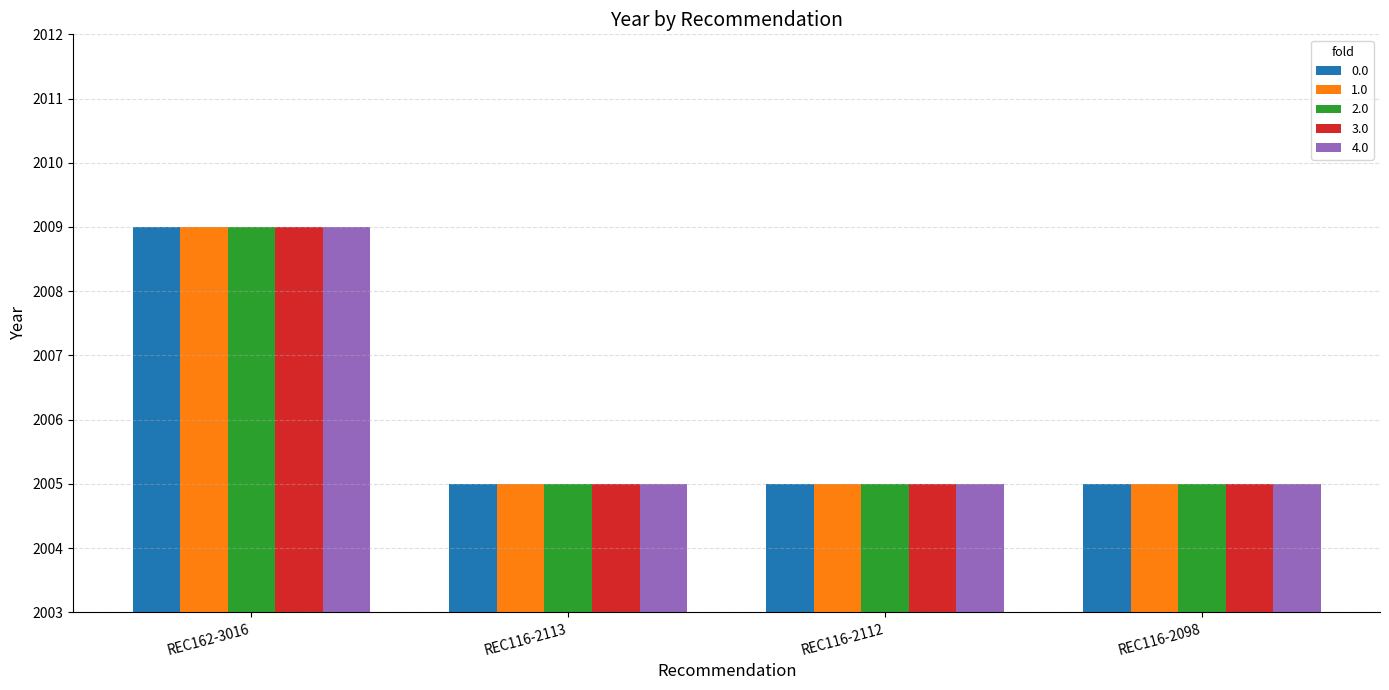

Count the number of categories in the chart.

4